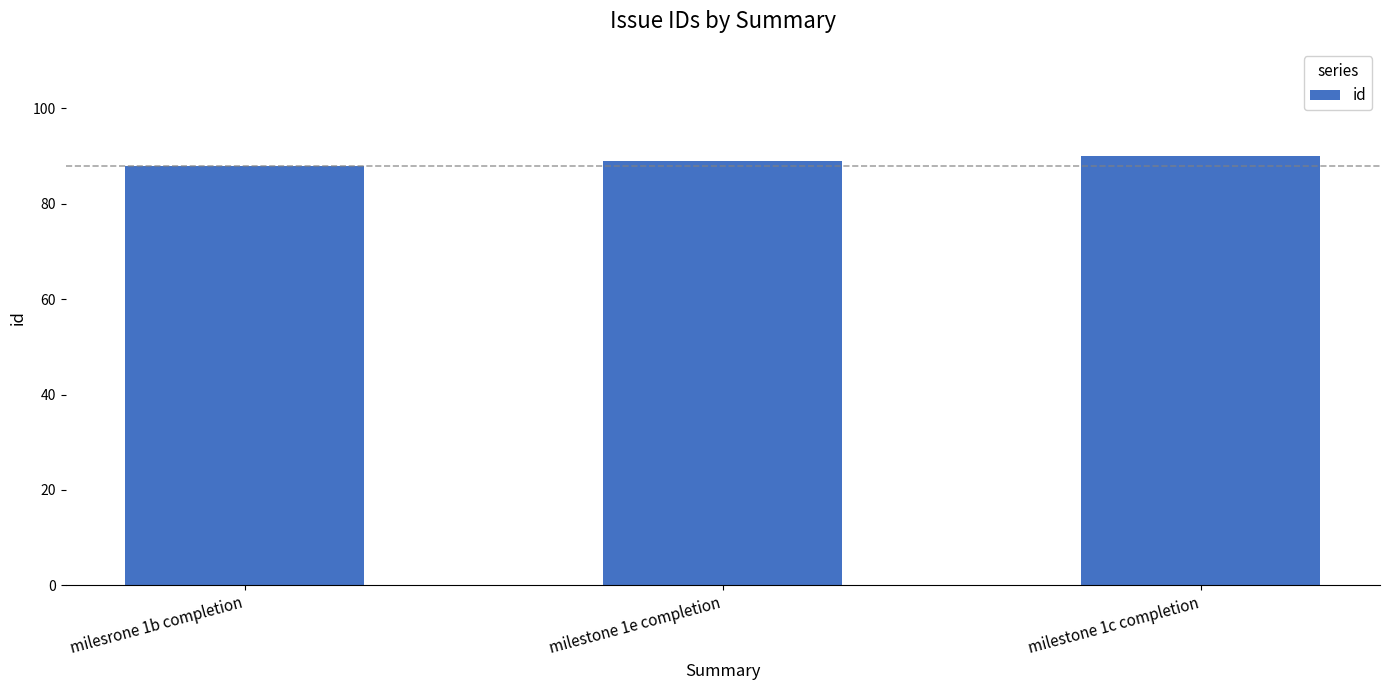

Does the chart contain any negative values?

No